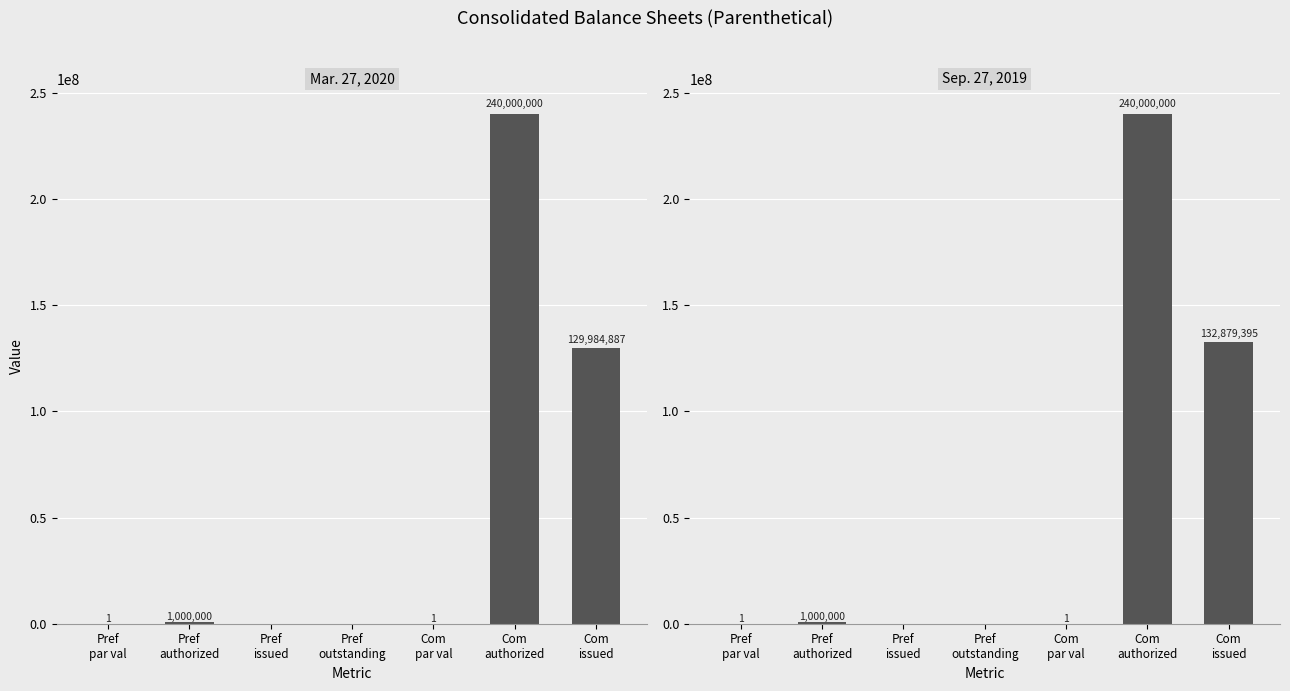

What position from the right is Pref
par val?

7